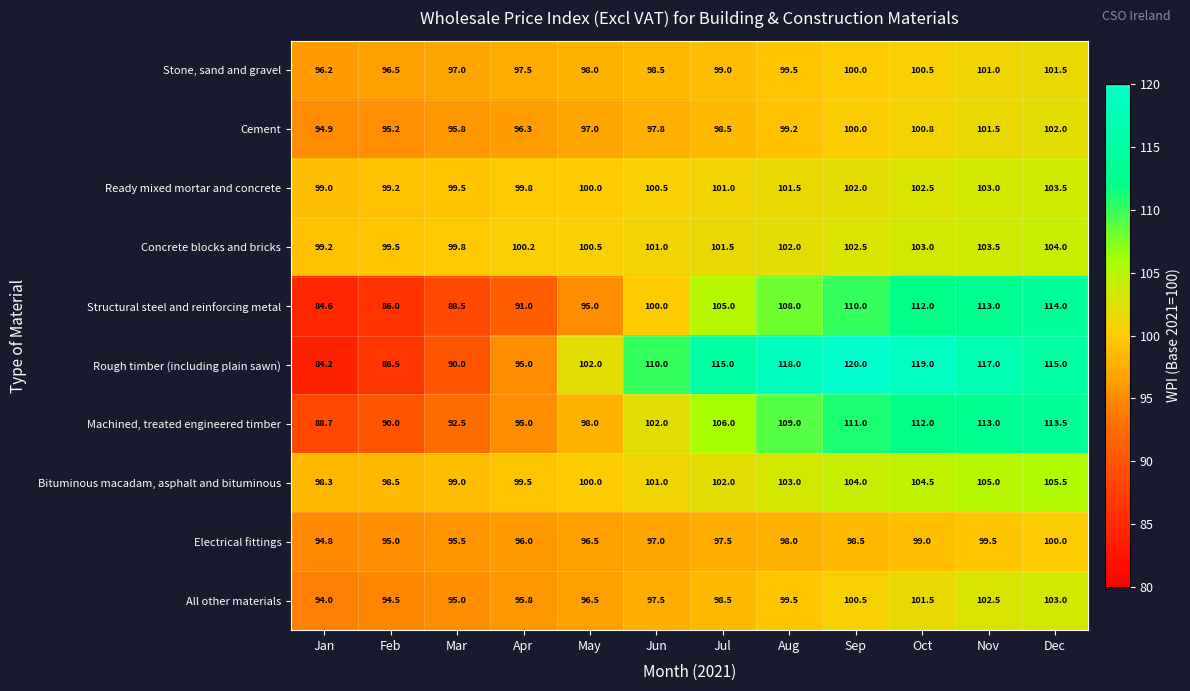

At which category is the sum across all series the highest?

Dec